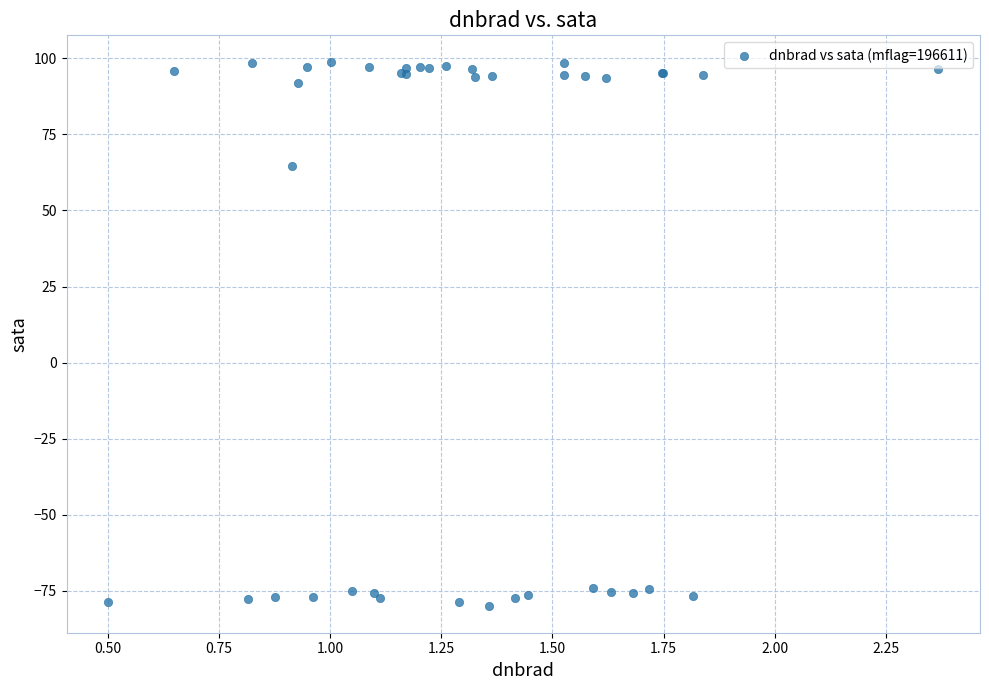

What Y value in the scatter plot is closest to 9?

64.4